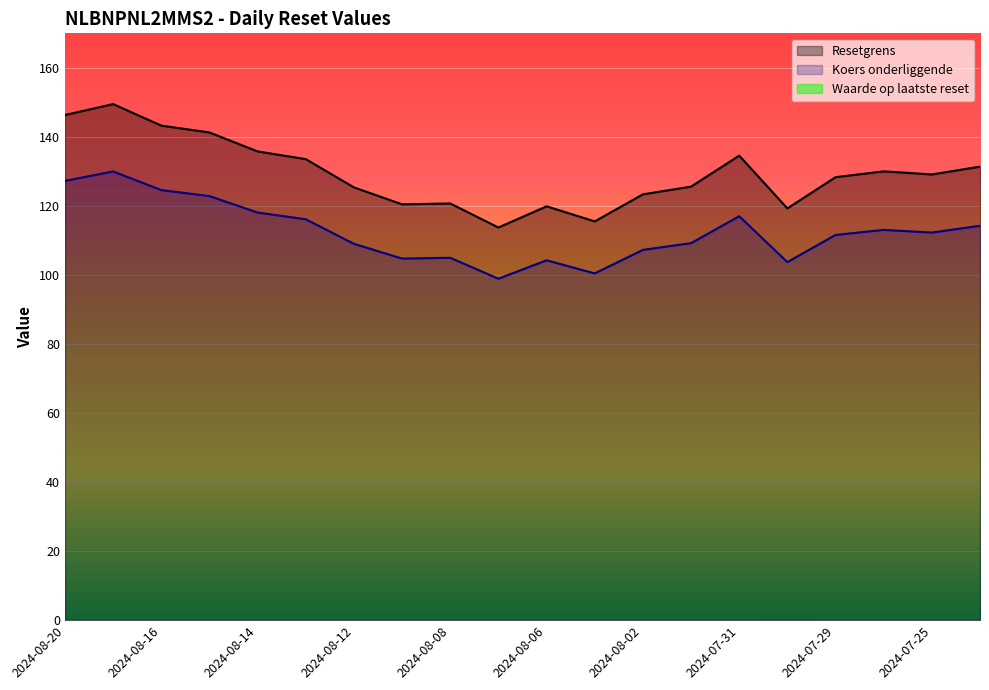

Reading right to left, what are all the values shown in this chart?

Resetgrens: 131.4	129.1	130.0	128.3	119.3	134.6	125.6	123.4	115.5	119.9	113.7	120.7	120.5	125.4	133.6	135.8	141.3	143.3	149.5	146.3
Koers onderliggende: 114.2	112.3	113.1	111.6	103.7	117.0	109.2	107.3	100.5	104.2	98.9	105.0	104.8	109.0	116.1	118.1	122.9	124.6	130.0	127.2
Waarde op laatste reset: 0.0	0.0	0.0	0.0	0.0	0.0	0.0	0.0	0.0	0.0	0.0	0.0	0.0	0.0	0.0	0.0	0.0	0.0	0.0	0.0